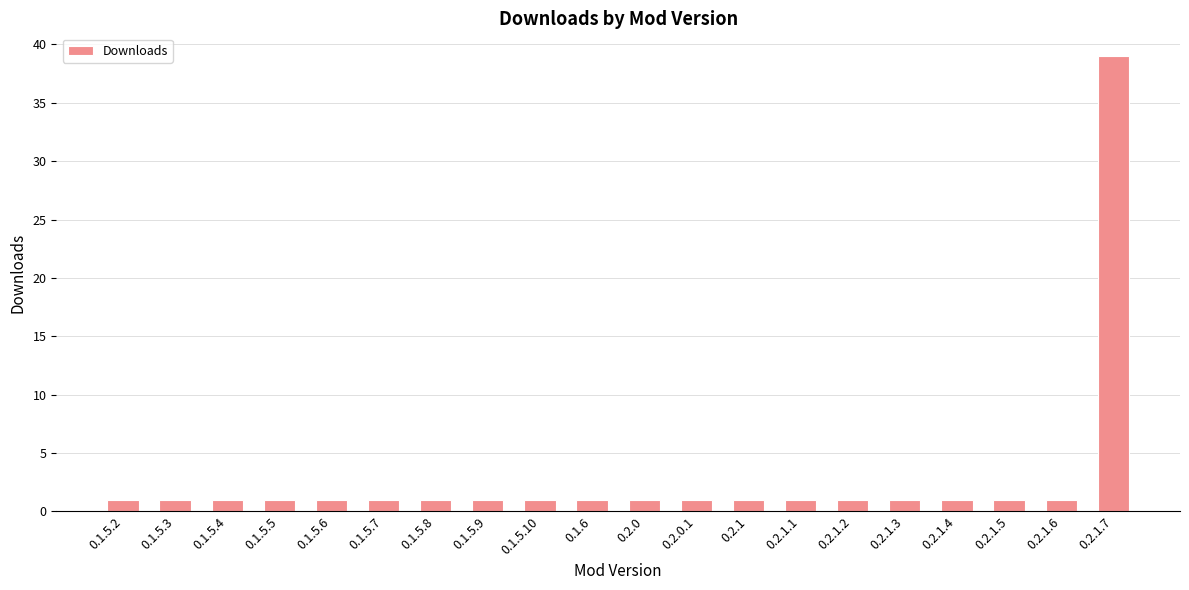

What is the ratio of the value at 0.1.5.5 to the value at 0.1.5.2?

1.0